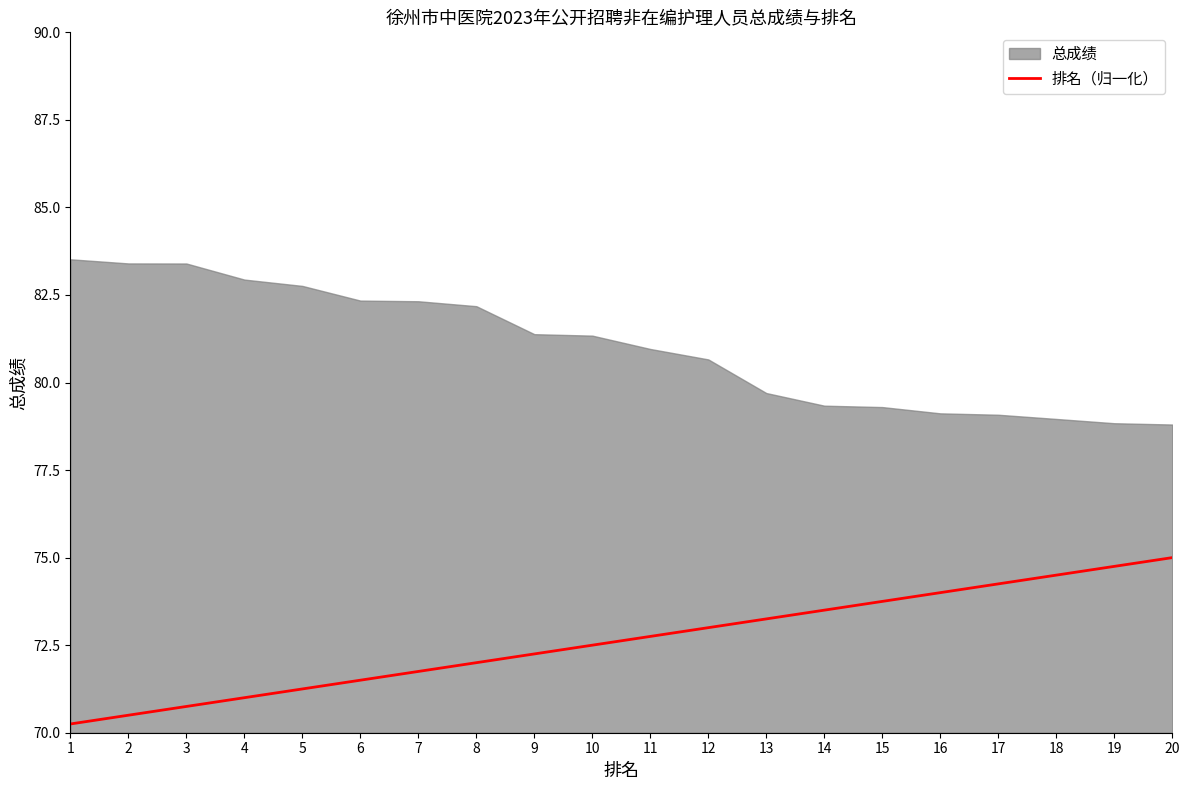

Where does the data first go above 72?

9